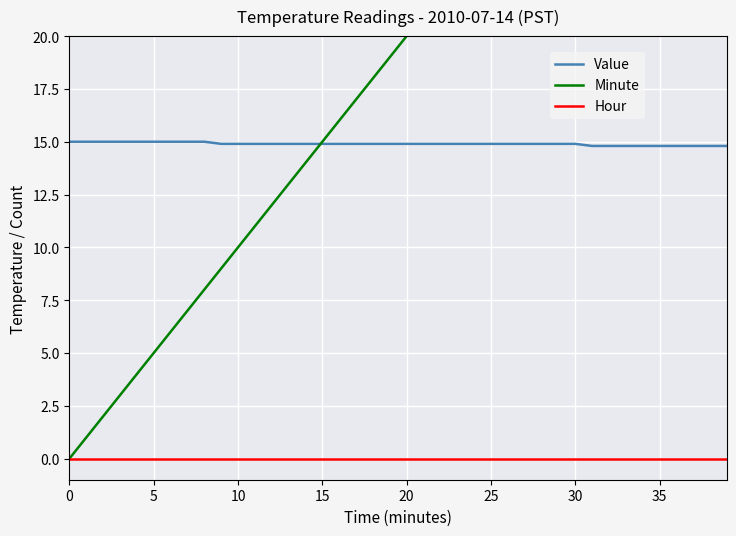

Where is Minute nearest to the value 19?

19